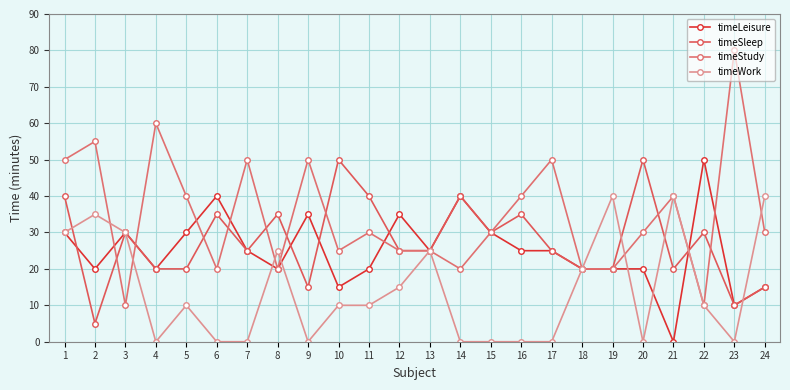

Reading left to right, extract all data points from this chart.

timeLeisure: 1=30	2=20	3=30	4=20	5=30	6=40	7=25	8=20	9=35	10=15	11=20	12=35	13=25	14=40	15=30	16=25	17=25	18=20	19=20	20=20	21=0	22=50	23=10	24=15
timeSleep: 1=40	2=5	3=30	4=20	5=20	6=35	7=25	8=35	9=15	10=50	11=40	12=25	13=25	14=40	15=30	16=35	17=25	18=20	19=20	20=50	21=20	22=30	23=10	24=15
timeStudy: 1=50	2=55	3=10	4=60	5=40	6=20	7=50	8=20	9=50	10=25	11=30	12=25	13=25	14=20	15=30	16=40	17=50	18=20	19=20	20=30	21=40	22=10	23=80	24=30
timeWork: 1=30	2=35	3=30	4=0	5=10	6=0	7=0	8=25	9=0	10=10	11=10	12=15	13=25	14=0	15=0	16=0	17=0	18=20	19=40	20=0	21=40	22=10	23=0	24=40